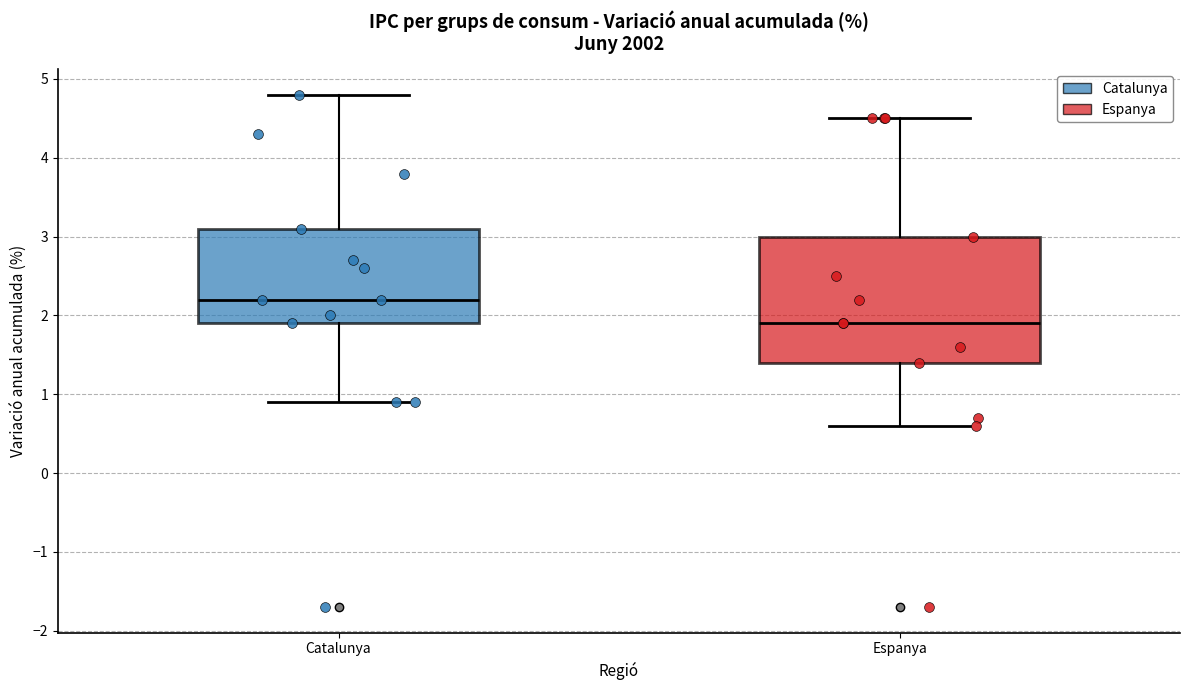

Where does the median line of the box for Espanya sit on the y-axis? The values are not printed on the chart, so give them approximately, as read against the axis.

1.9